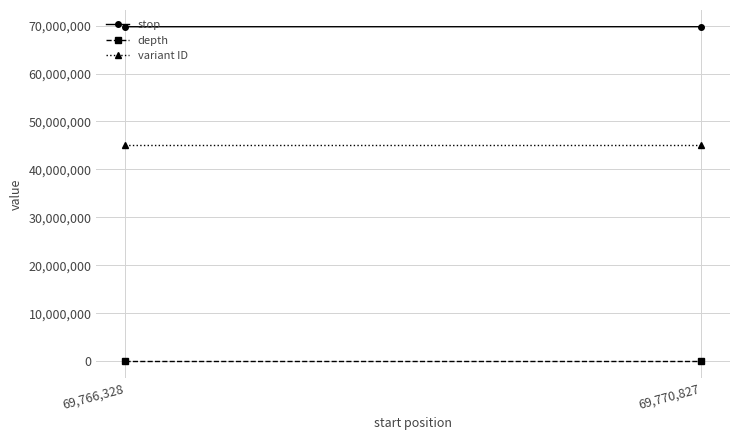

Which series has the largest total across all categories?

stop